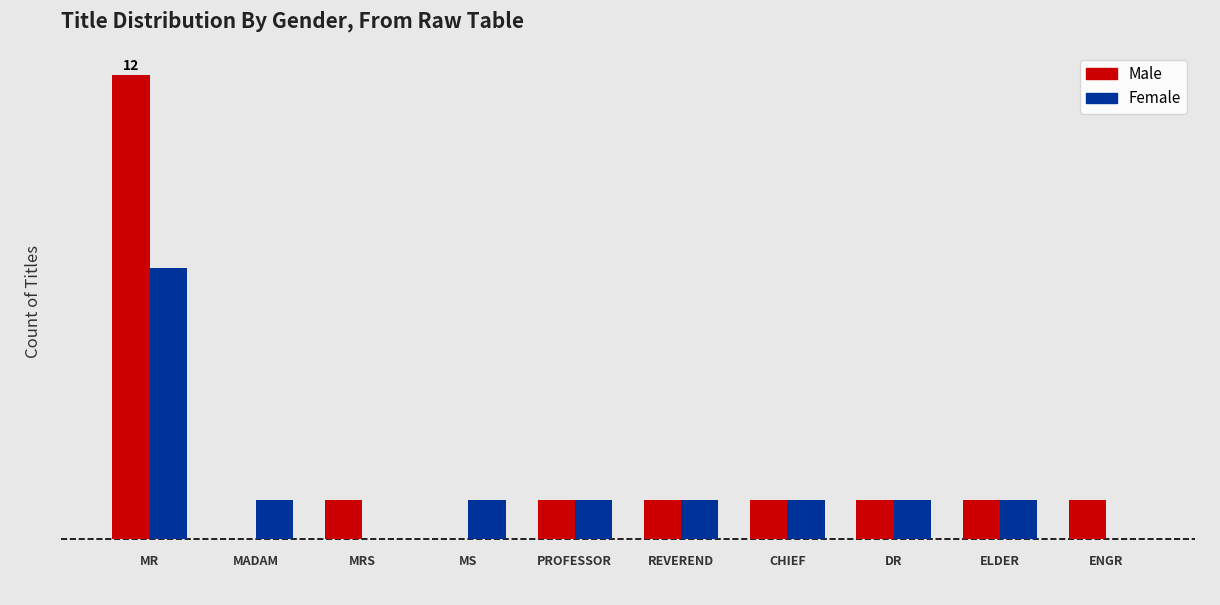

What is the value of the Female bar at the 7th from the left?

1